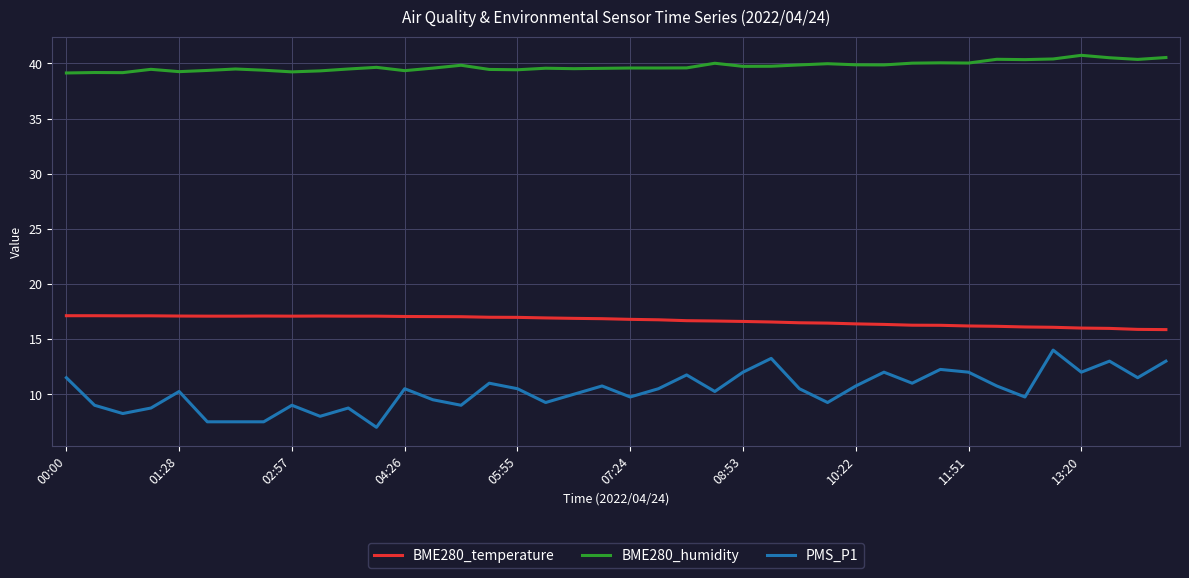

List the series in order of their peak value, highest first.

BME280_humidity, BME280_temperature, PMS_P1